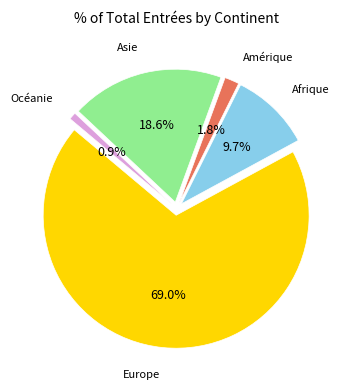

Is there a majority slice in this chart?

Yes